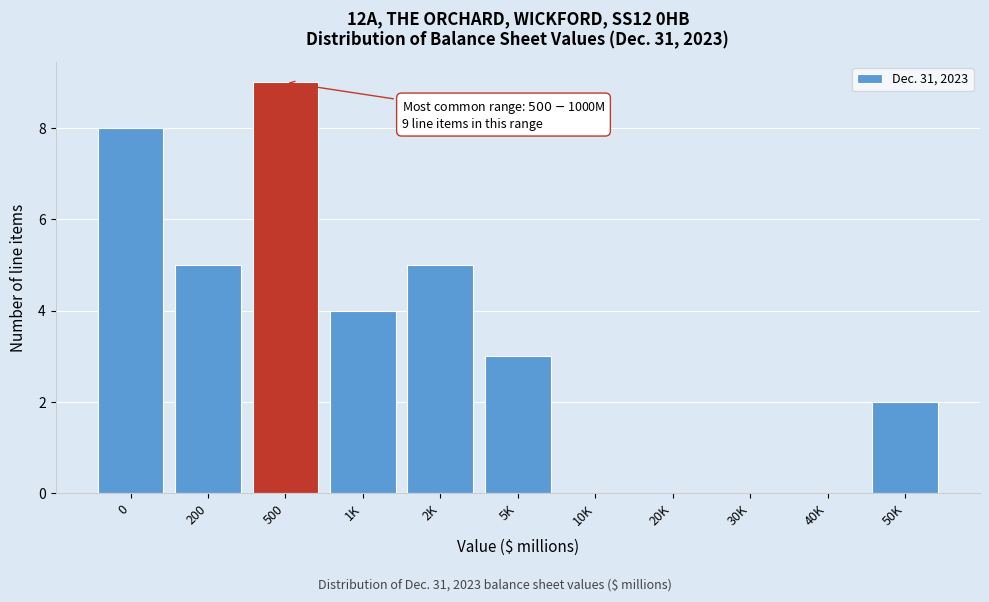

Reading right to left, what are all the values shown in this chart?

50K=2	40K=0	30K=0	20K=0	10K=0	5K=3	2K=5	1K=4	500=9	200=5	0=8